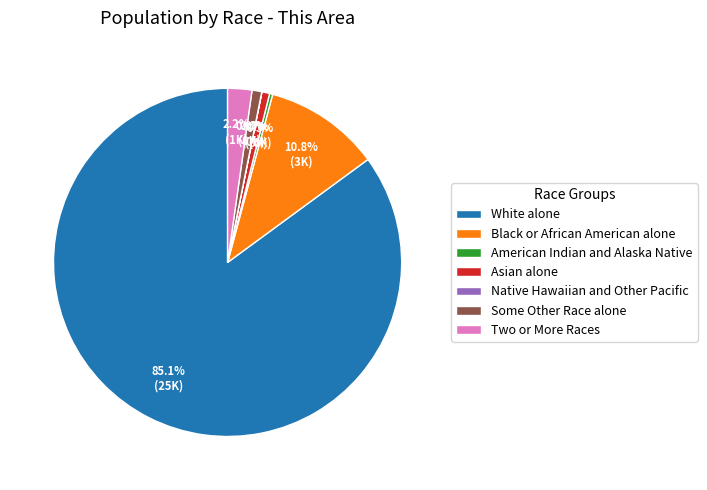

To the nearest percent, what percentage of the pie is White alone?

85%